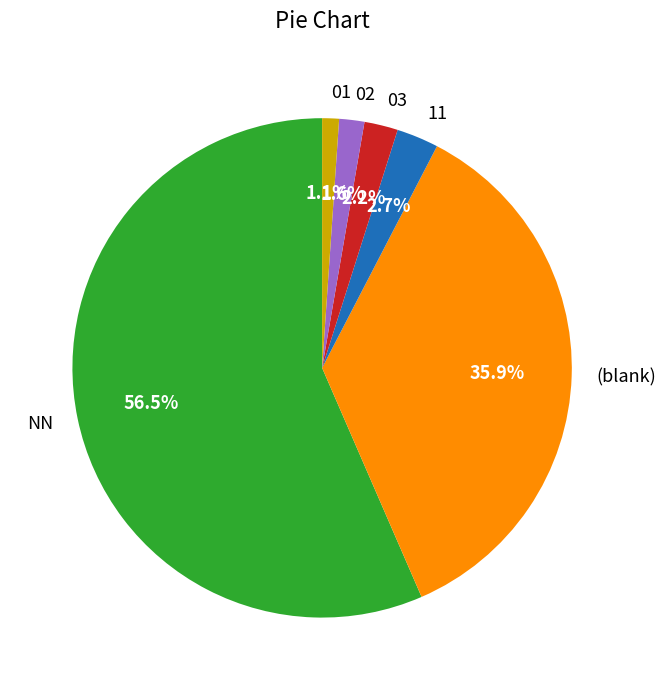

Is the sum of 01 and NN greater than half?

Yes